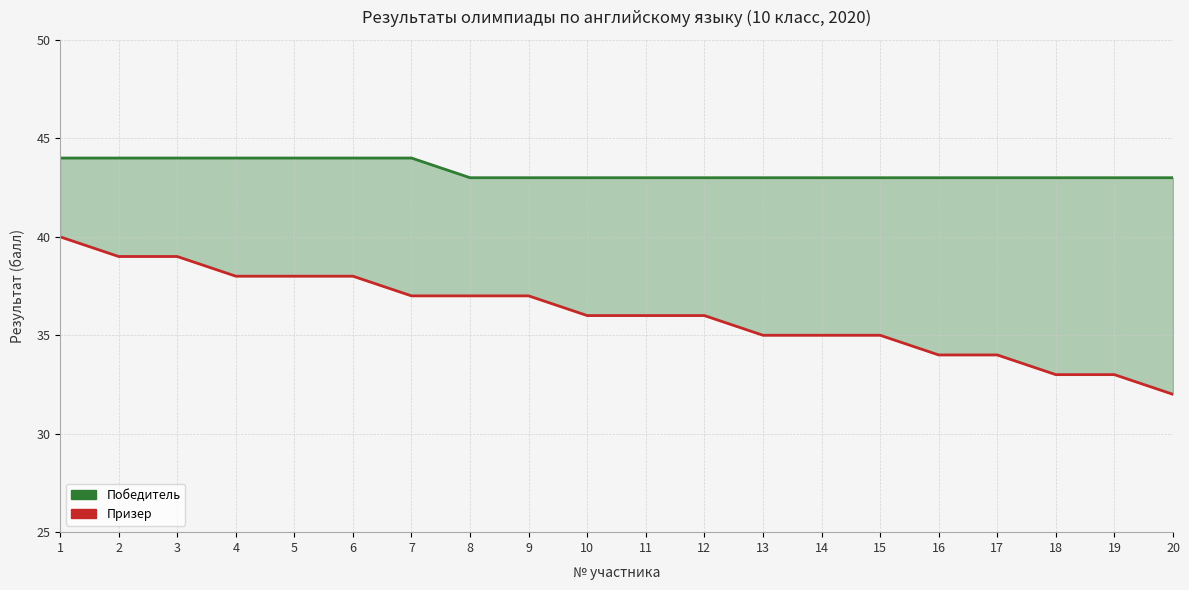

What is the minimum value shown in the chart?

32